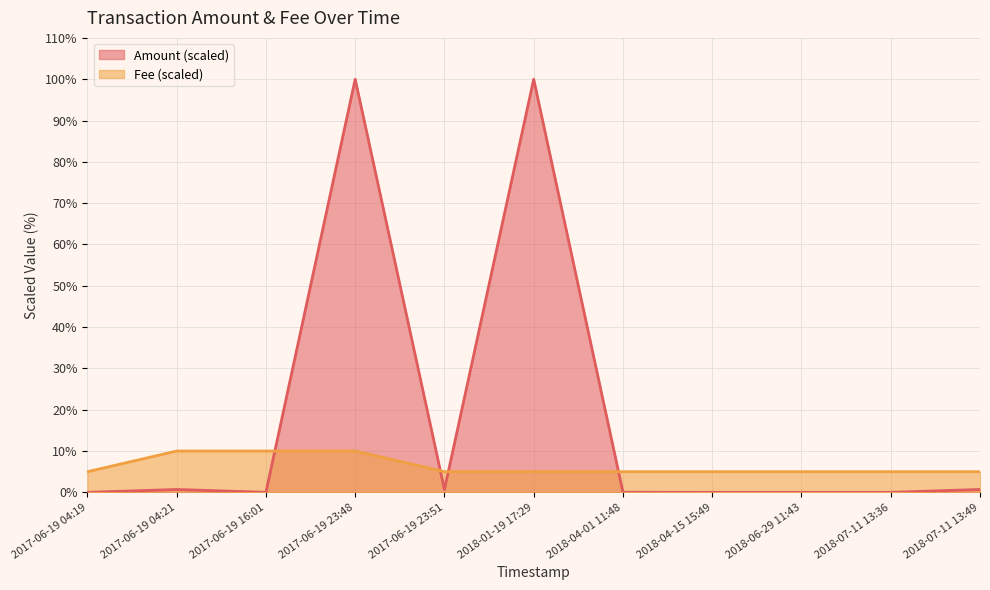

What is the average value of the Fee series?

6.4